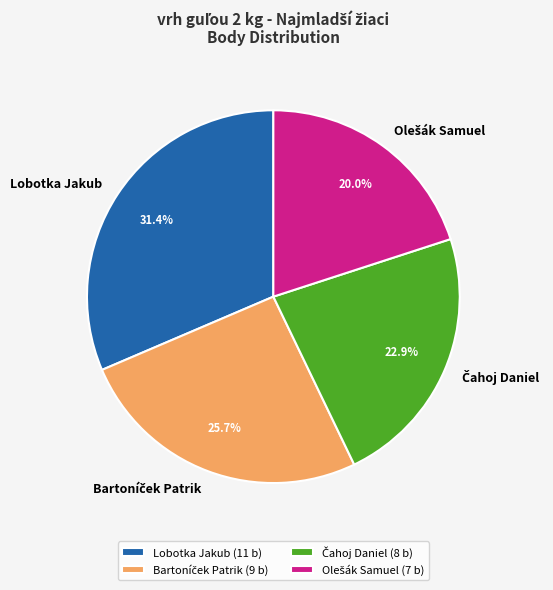

To the nearest percent, what is the average slice percentage?

25%